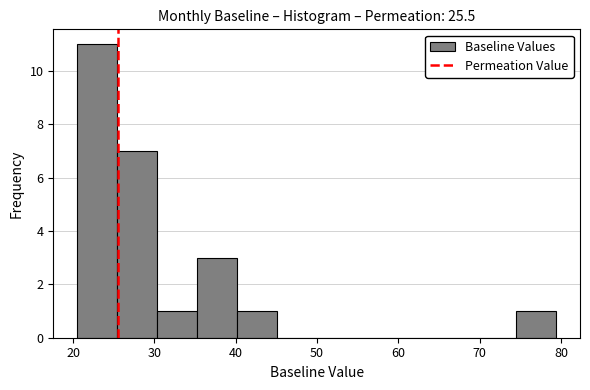

Reading left to right, transcribe this chart: for each bar, give the range it covers on the x-axis and its height. Neither the bar edges nor the heights are printed on the chart, so give them approximately, as read against the axes.

21 to 25: 11
25 to 30: 7
30 to 35: 1
35 to 40: 3
40 to 45: 1
45 to 50: 0
50 to 55: 0
55 to 60: 0
60 to 65: 0
65 to 70: 0
70 to 74: 0
74 to 79: 1